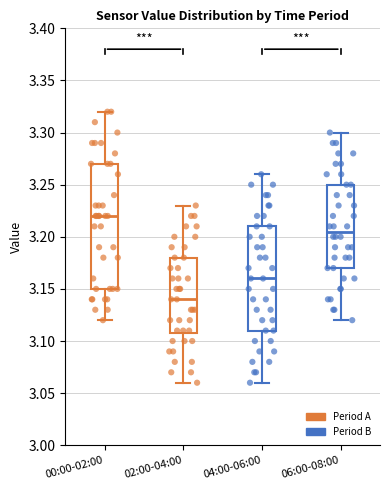

Which box has the lowest median line?

02:00-04:00